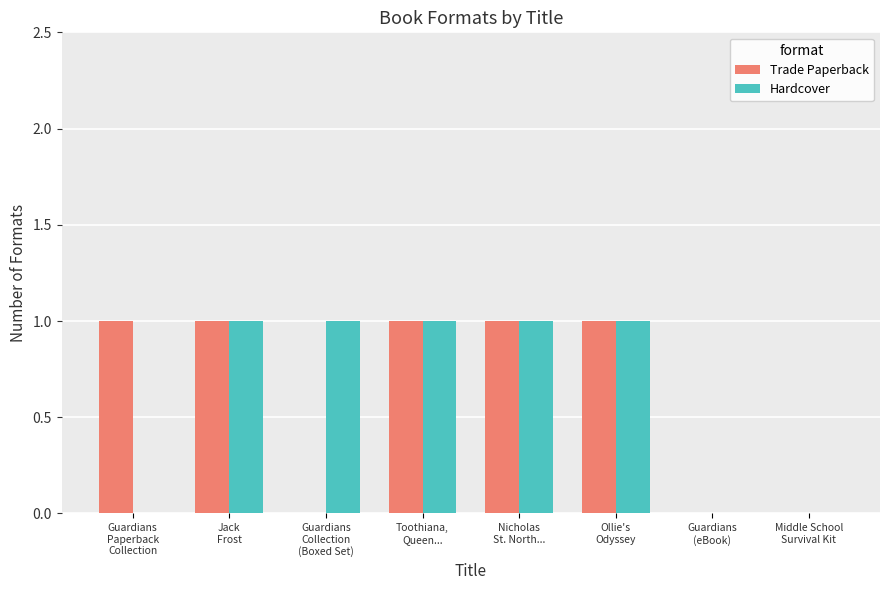

The Trade Paperback series shows 1 at Ollie's
Odyssey. True or false?

True